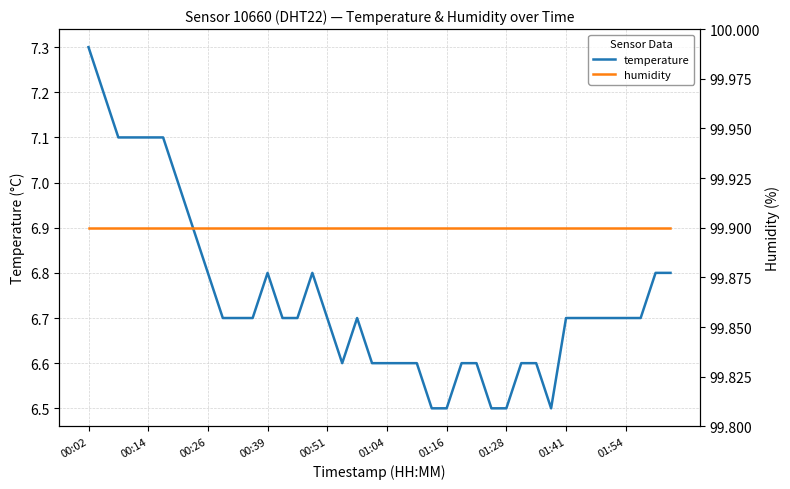

The value of humidity at 00:02 is 138.3. True or false?

False